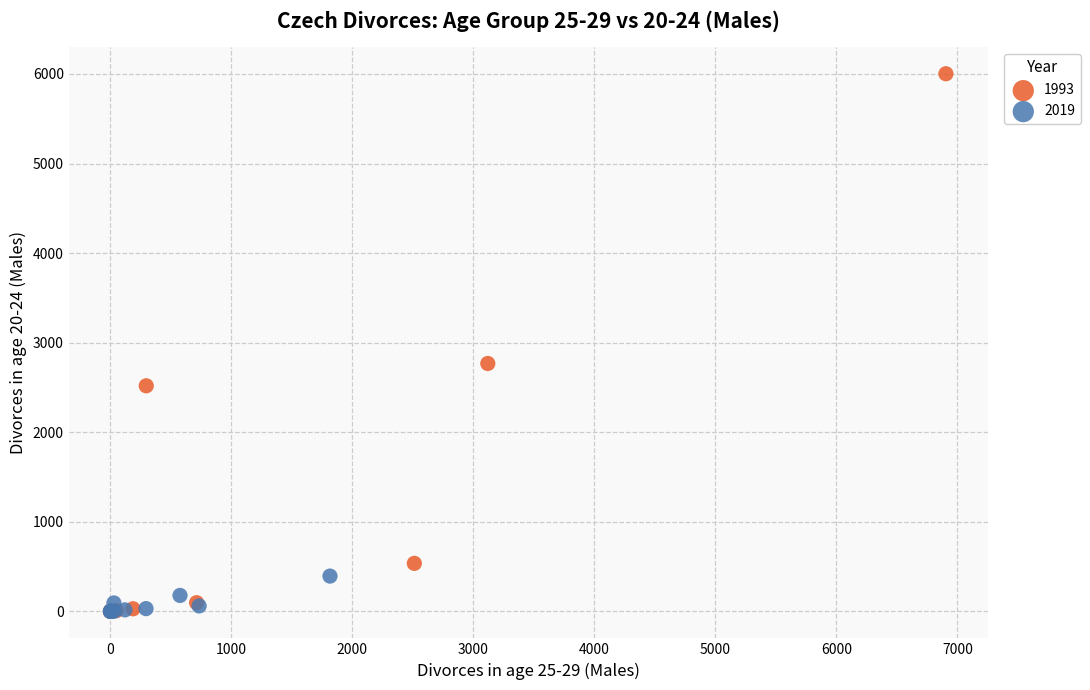

Which series has the widest spread of Y values?

1993